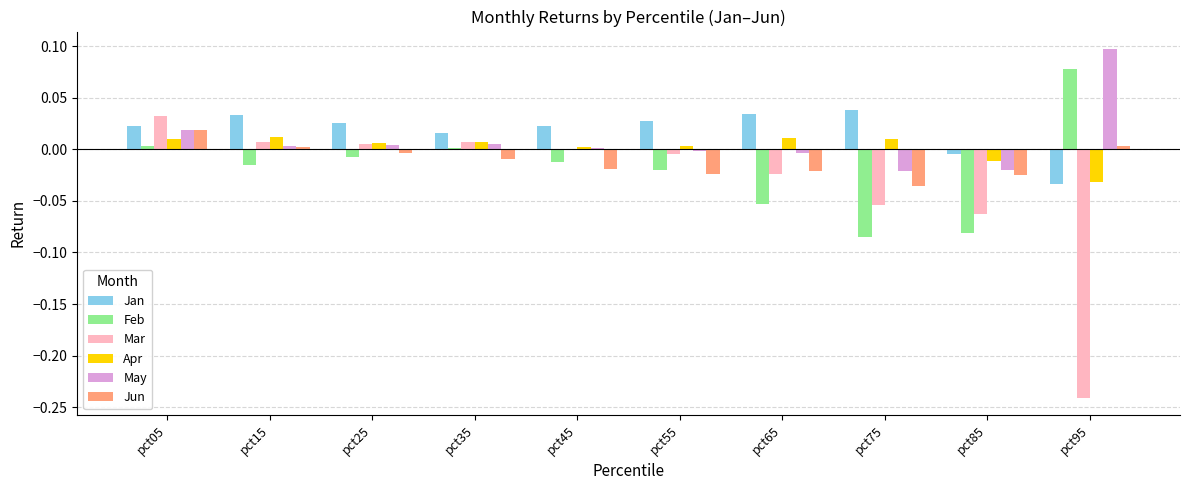

What are all the series names shown in the legend?

Jan, Feb, Mar, Apr, May, Jun